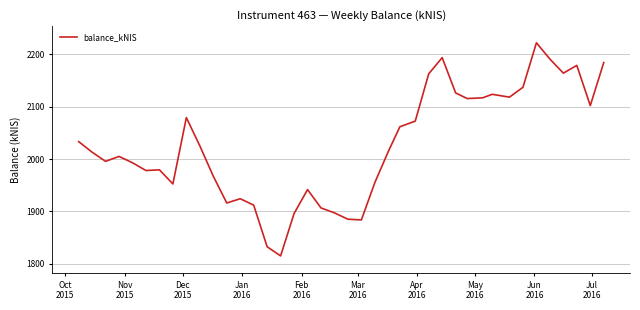

What is the greatest value displayed?

2221.6